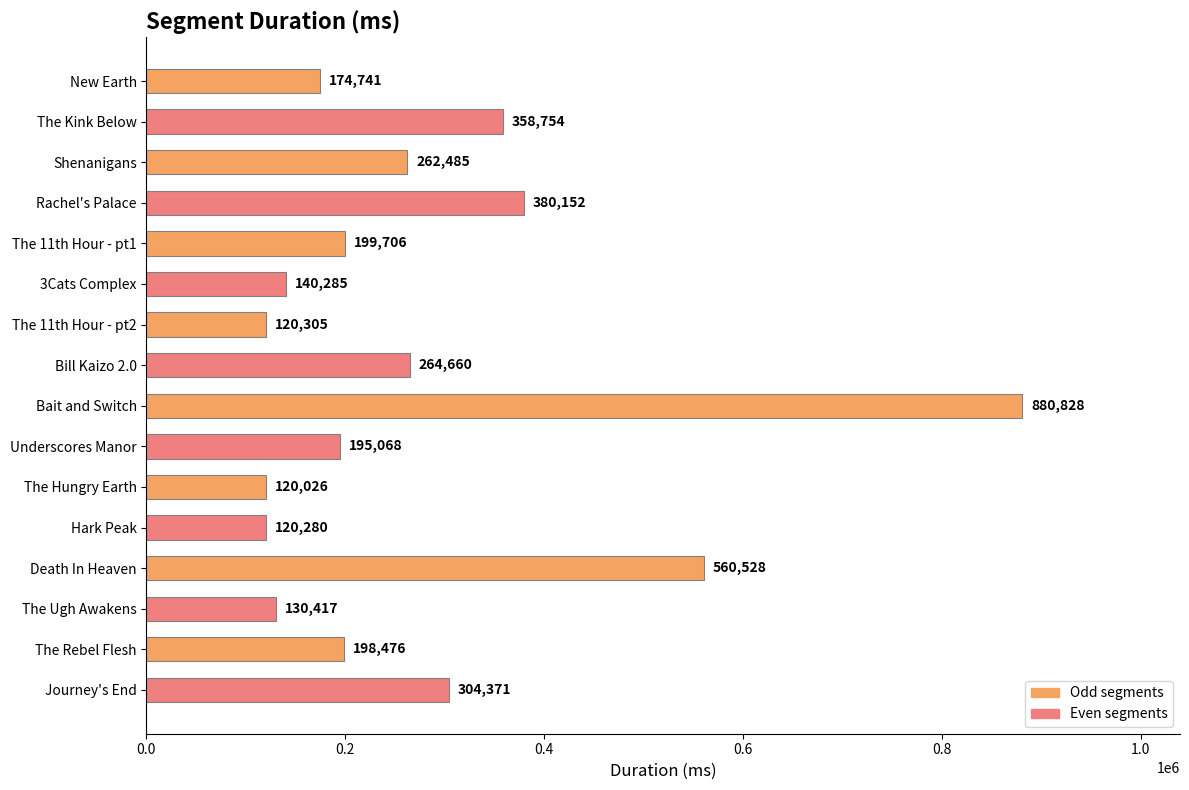

What is the value of the 2nd bar from the top?

358754